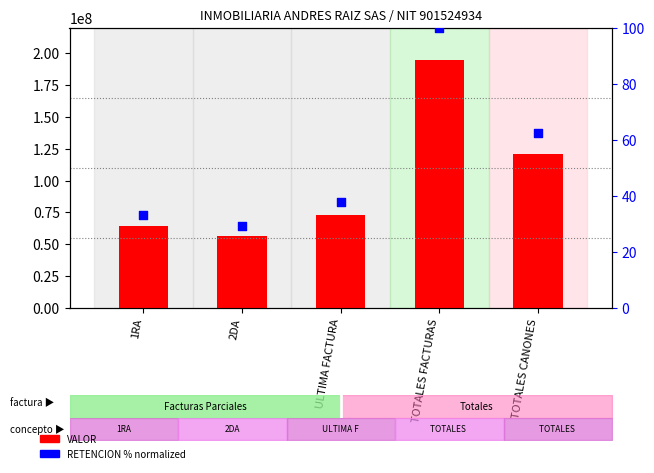

Which series has the largest Y range (max minus min)?

VALOR